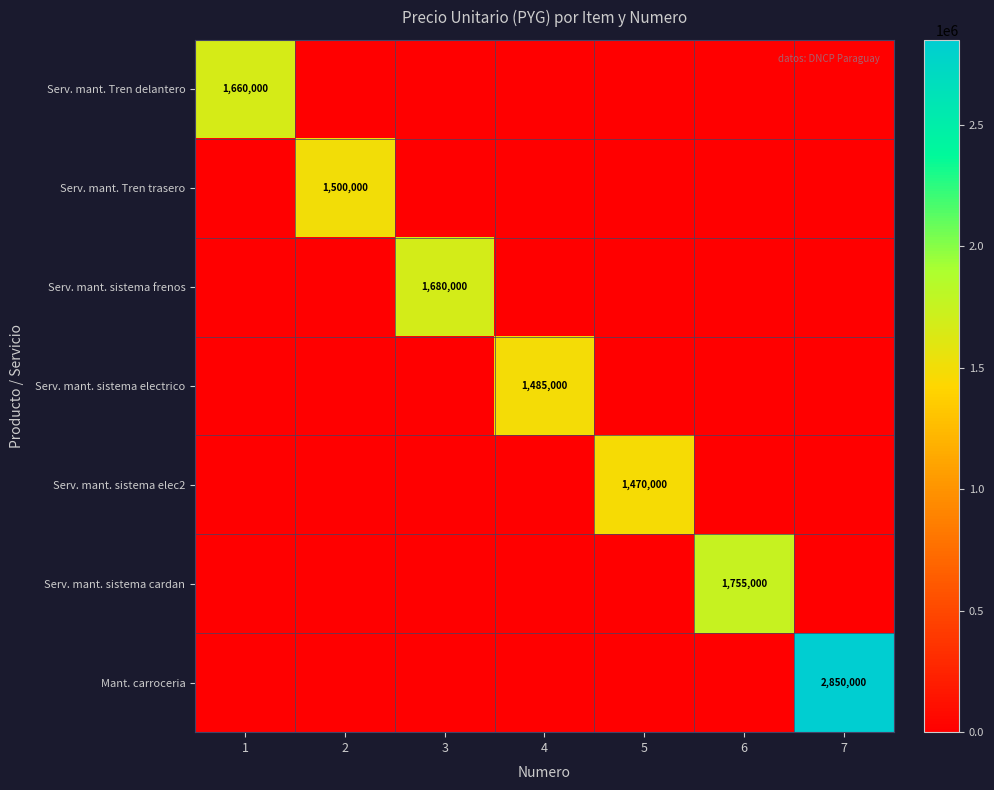

The value of Serv. mant. Tren trasero at 2 is 2607377. True or false?

False